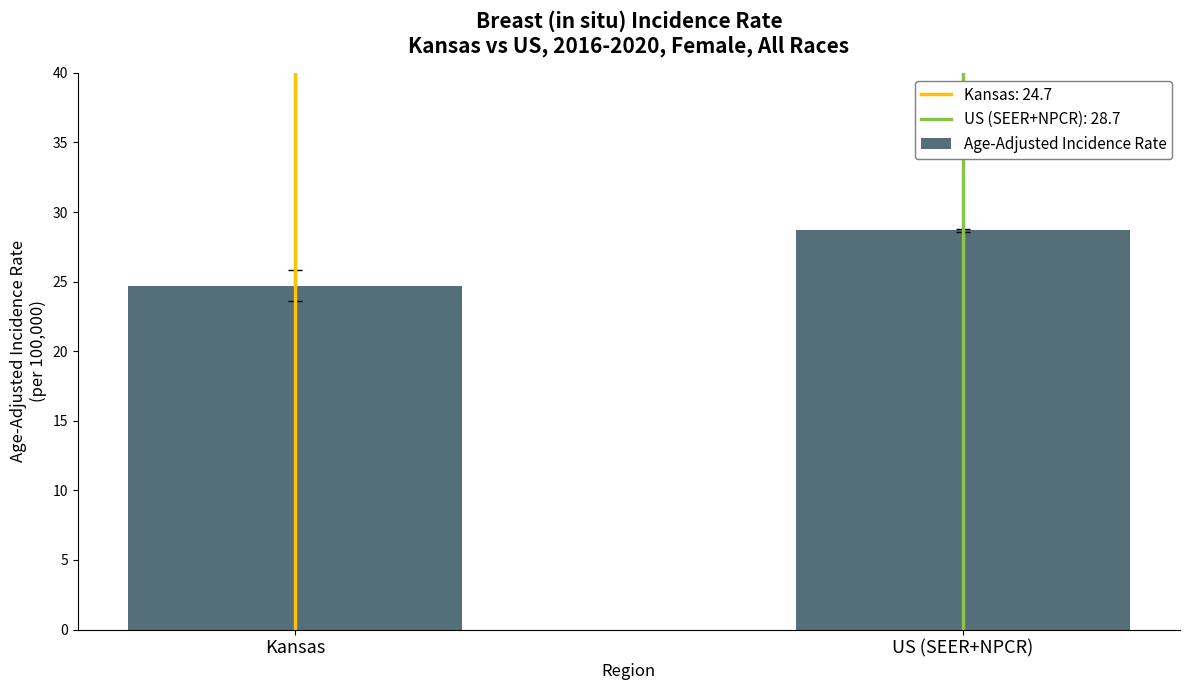

What position from the left is Kansas?

1